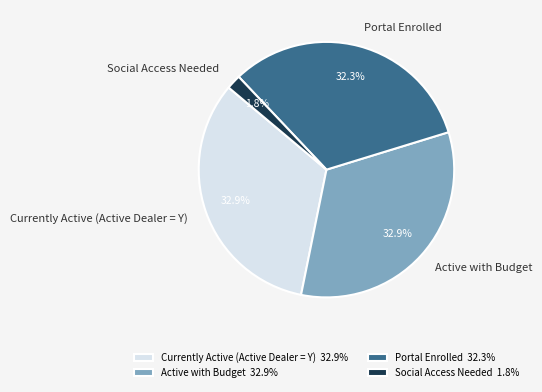

Which slice is the smallest?

Social Access Needed